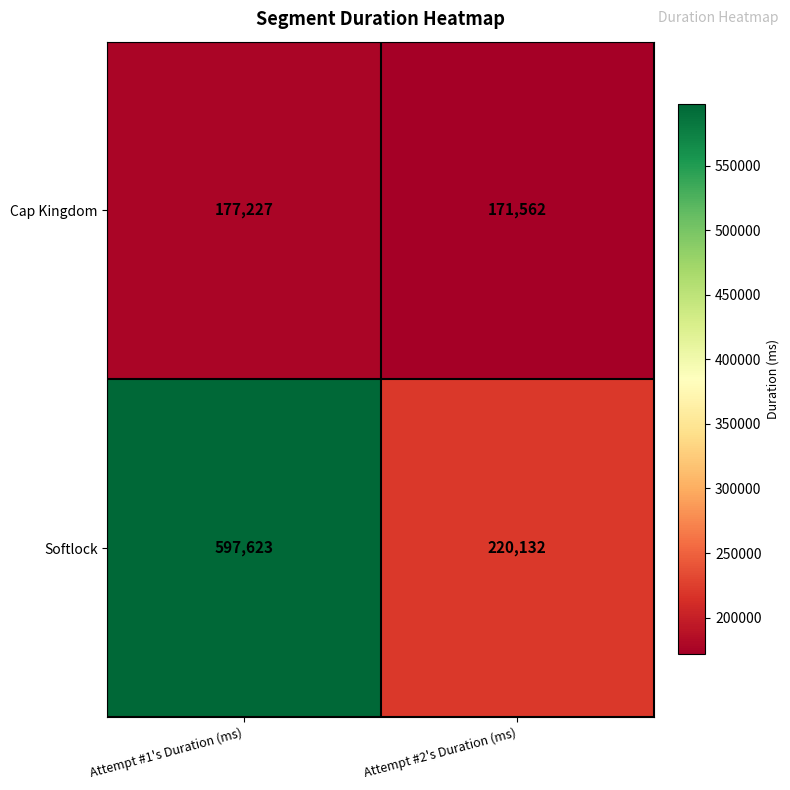

Count the number of categories in the chart.

2